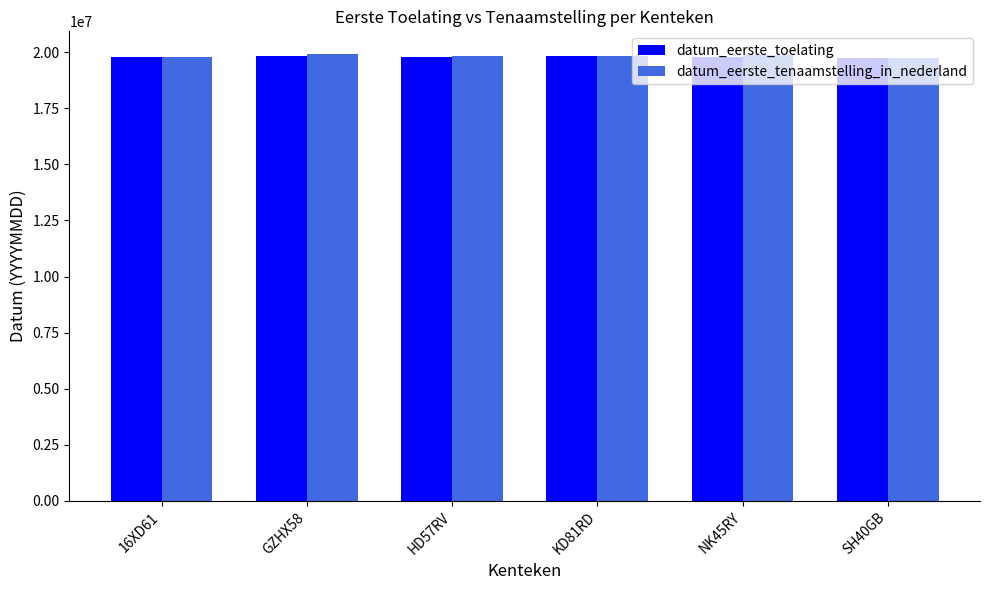

What is the difference between the maximum and minimum values in the datum_eerste_toelating series?

69776